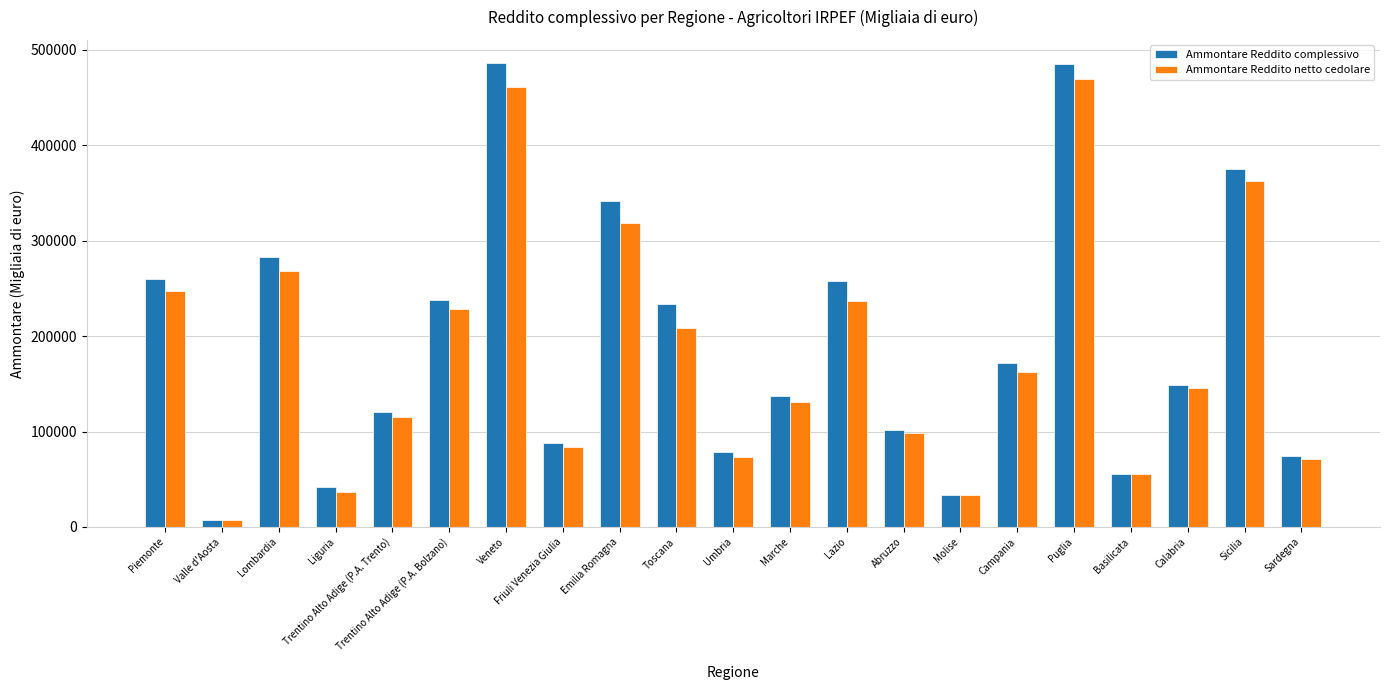

What value does the Ammontare Reddito complessivo series have at Puglia, to the nearest 50?

485200